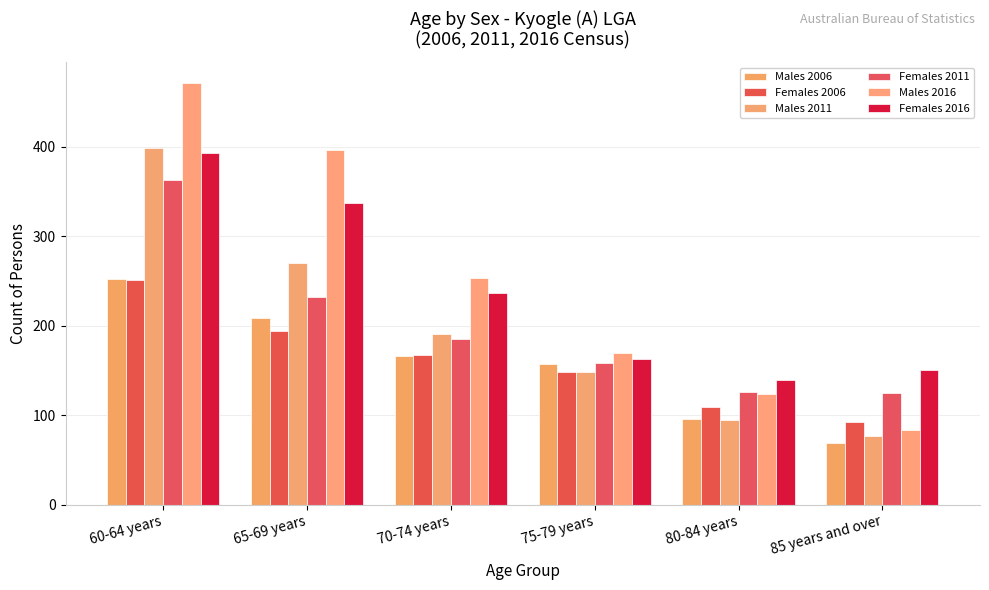

How many values in the Males 2011 series are below 191?

3